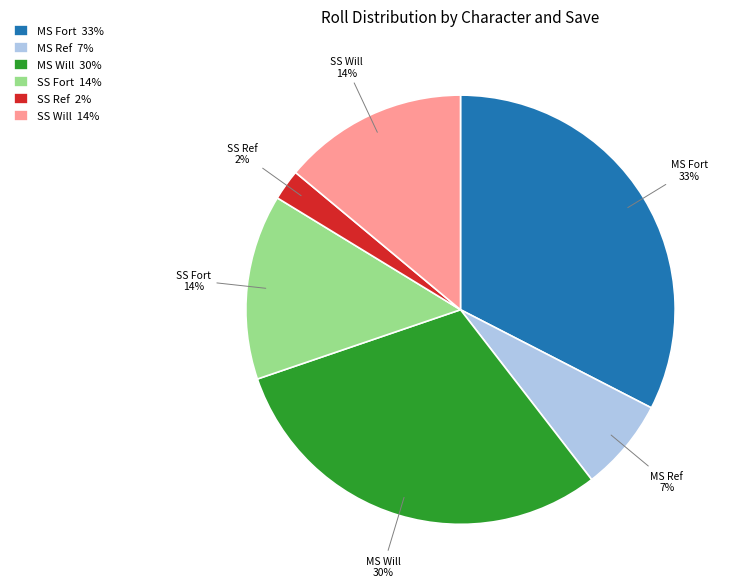

What percentage is the SS Ref slice, to the nearest percent?

2%